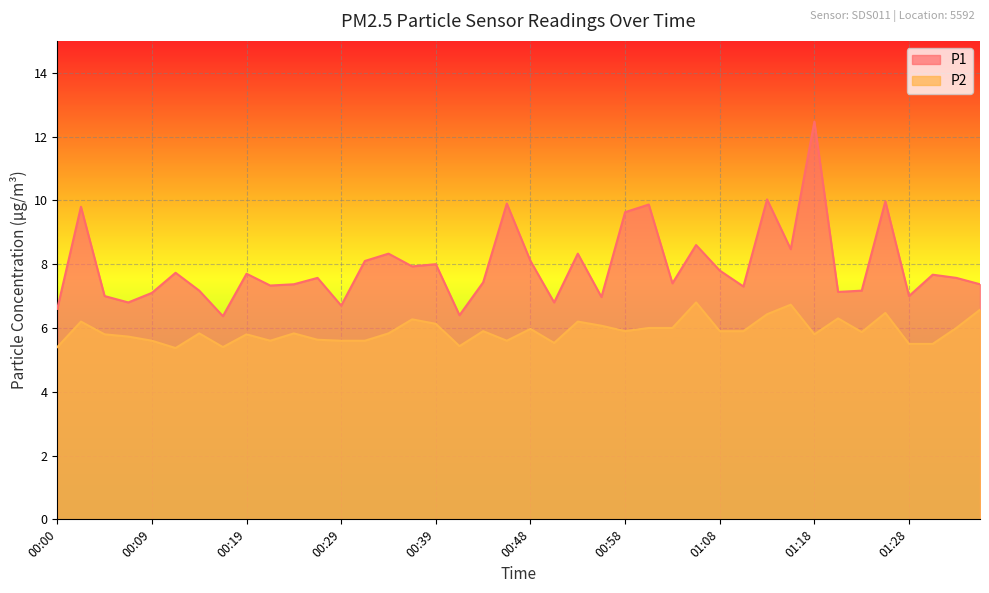

At which label is P1 closest to 9?

01:05